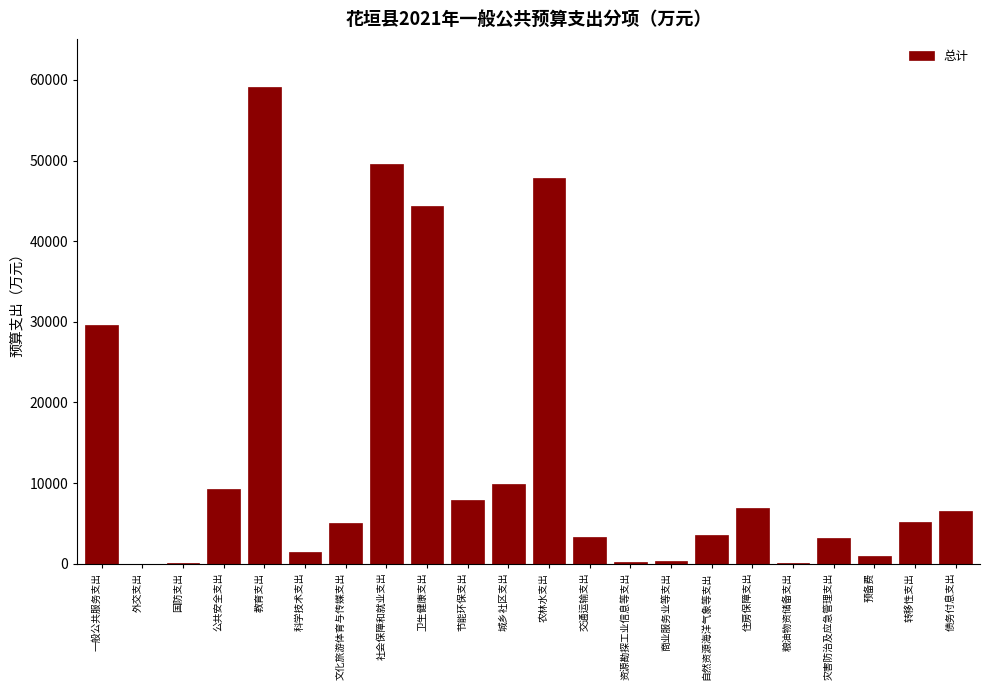

Approximately how many times larger is the value at 公共安全支出 compared to 交通运输支出?

2.8